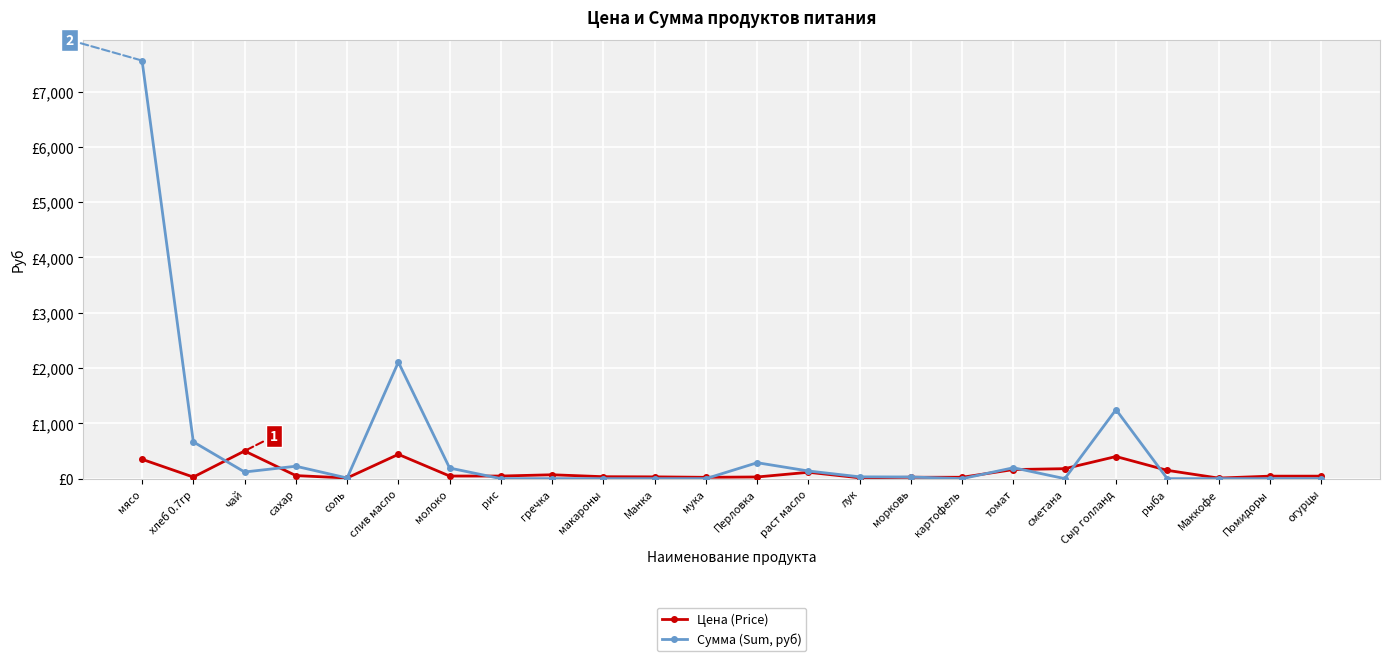

Reading left to right, transcribe all the data shown in this chart.

Цена (Price): 350.0	28.6	500.0	55.0	12.0	438.9	47.0	47.0	70.0	35.0	32.0	24.0	30.0	115.0	15.0	25.0	25.0	164.3	180.0	400.0	150.0	10.0	45.0	45.0
Сумма (Sum, руб): 7560.0	665.1	120.0	224.4	11.5	2106.7	191.8	0.0	0.0	0.0	0.0	0.0	288.0	138.0	32.4	30.0	0.0	197.1	0.0	1248.0	0.0	0.0	0.0	0.0